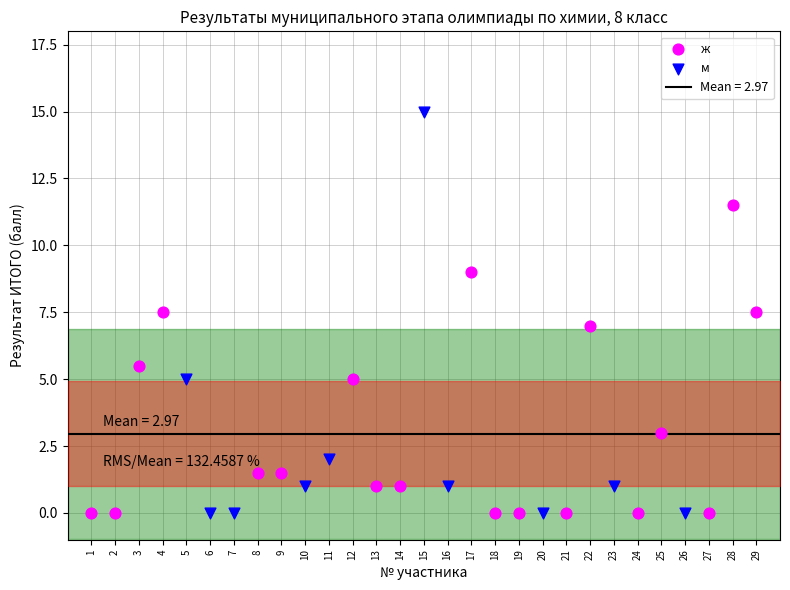

Which series has the largest Y range (max minus min)?

м